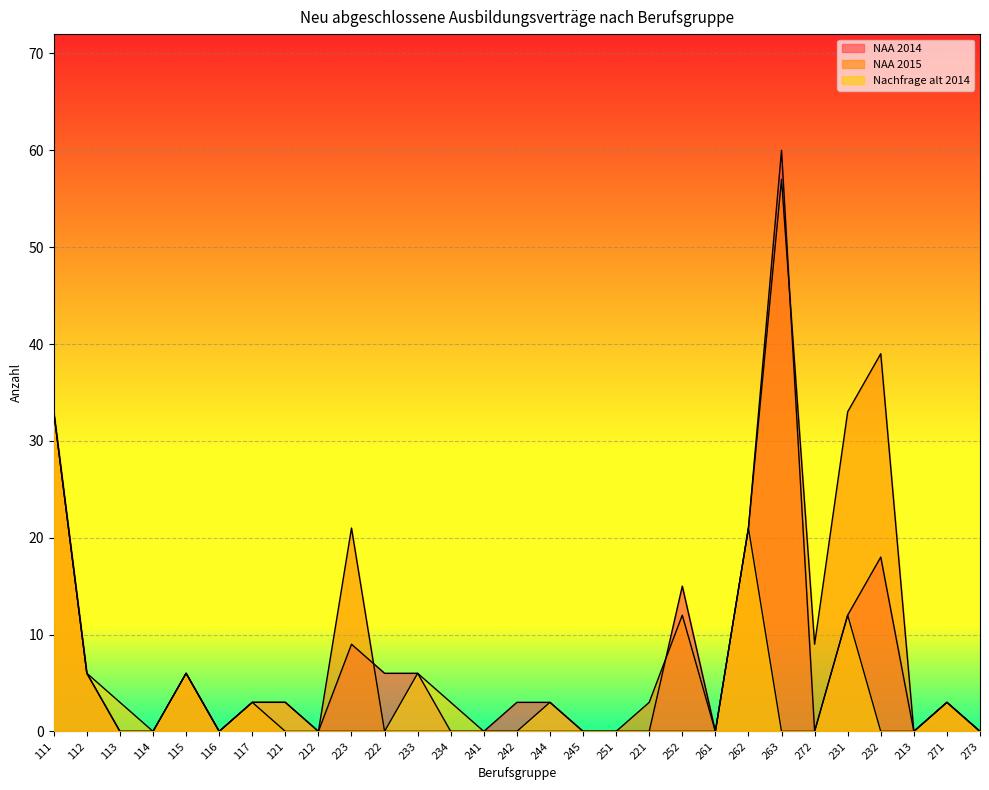

Reading left to right, what are all the values shown in this chart?

NAA 2014: 111=33	112=6	113=0	114=0	115=6	116=0	117=3	121=3	212=0	223=9	222=6	233=6	234=0	241=0	242=3	244=3	245=0	251=0	221=0	252=15	261=0	262=21	263=60	272=0	231=12	232=18	213=0	271=3	273=0
NAA 2015: 111=33	112=6	113=0	114=0	115=6	116=0	117=3	121=0	212=0	223=21	222=0	233=0	234=0	241=0	242=0	244=0	245=0	251=0	221=3	252=12	261=0	262=21	263=57	272=9	231=33	232=39	213=0	271=3	273=0
Nachfrage alt 2014: 111=33	112=6	113=3	114=0	115=6	116=0	117=3	121=3	212=0	223=0	222=0	233=6	234=3	241=0	242=0	244=3	245=0	251=0	221=0	252=0	261=0	262=21	263=0	272=0	231=12	232=0	213=0	271=3	273=0